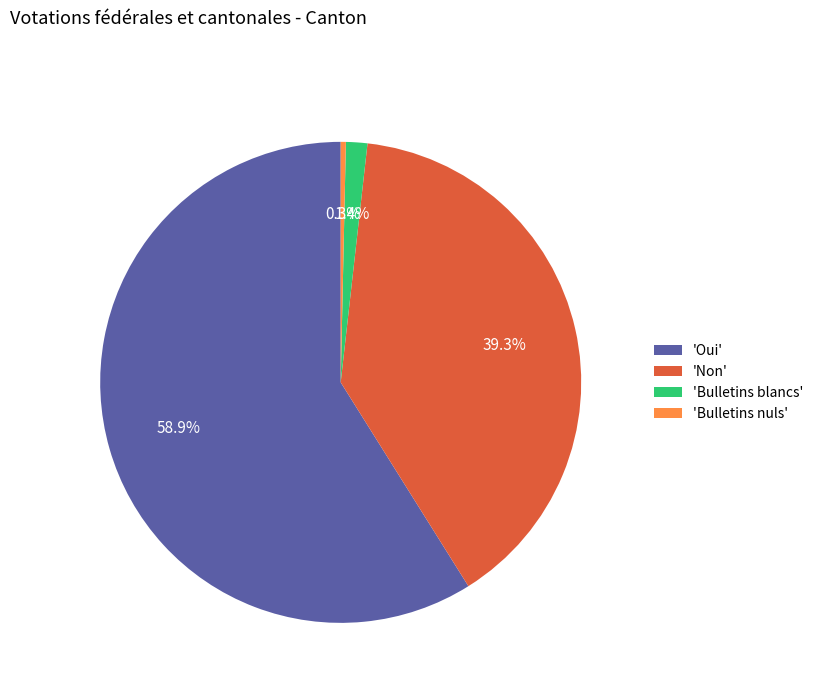

Does any single category account for the majority?

Yes